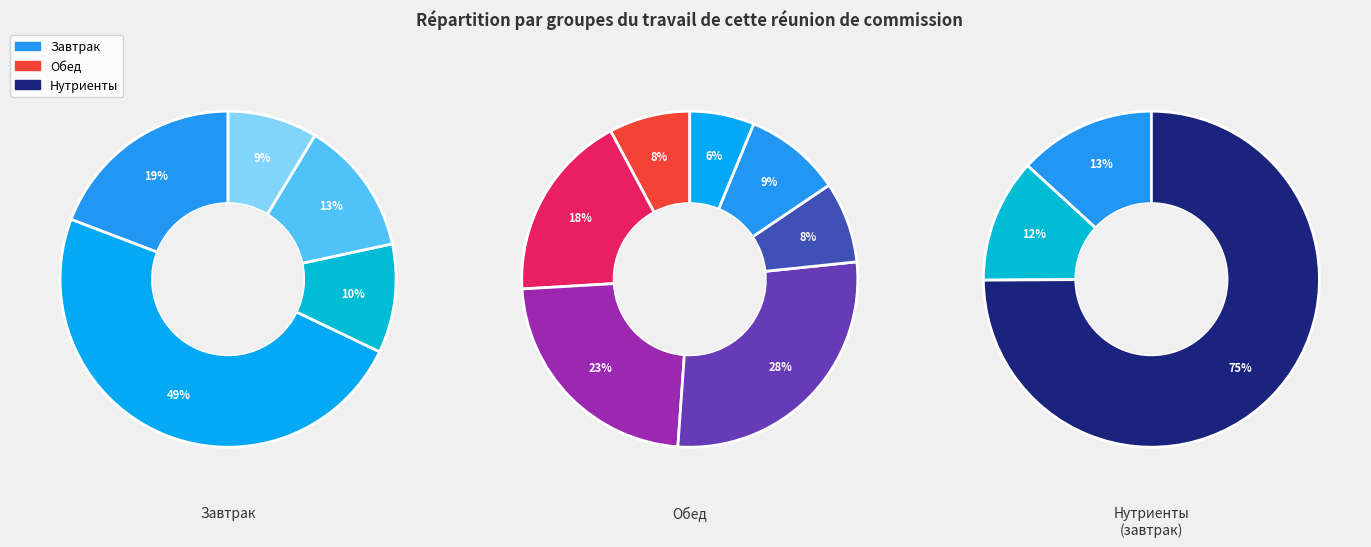

Does хлеб пшеничный (обед) account for over 50% of the chart?

No